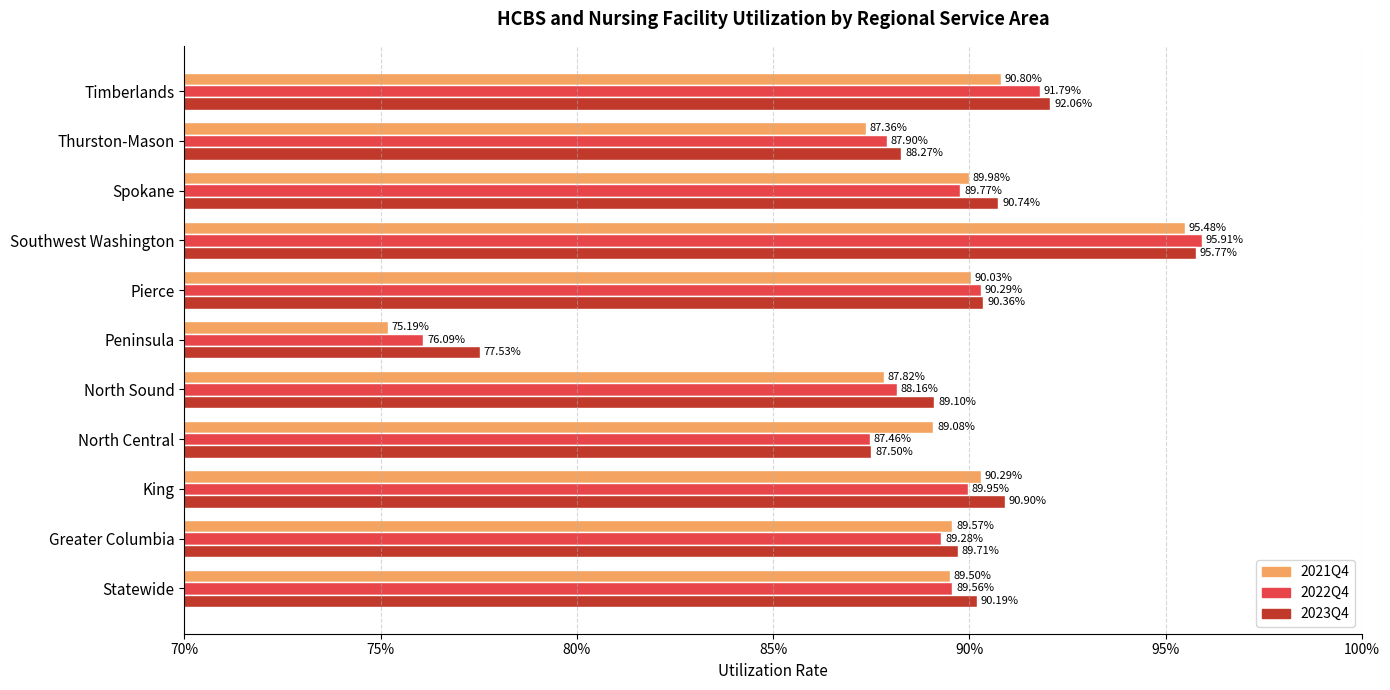

What are all the series names shown in the legend?

2021Q4, 2022Q4, 2023Q4